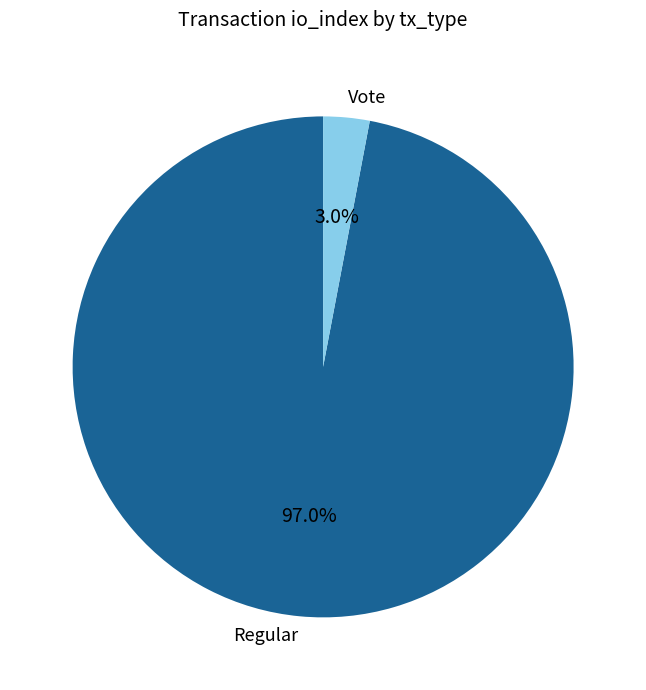

To the nearest percent, what is the difference between the largest and smallest slice percentages?

94%